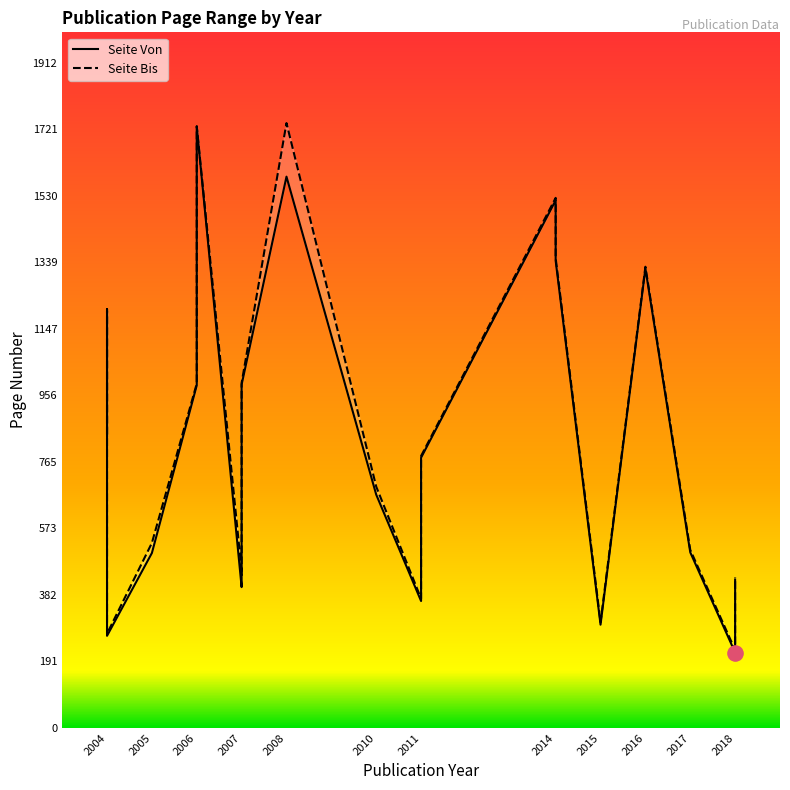

Which series has the largest Y range (max minus min)?

Seite Bis